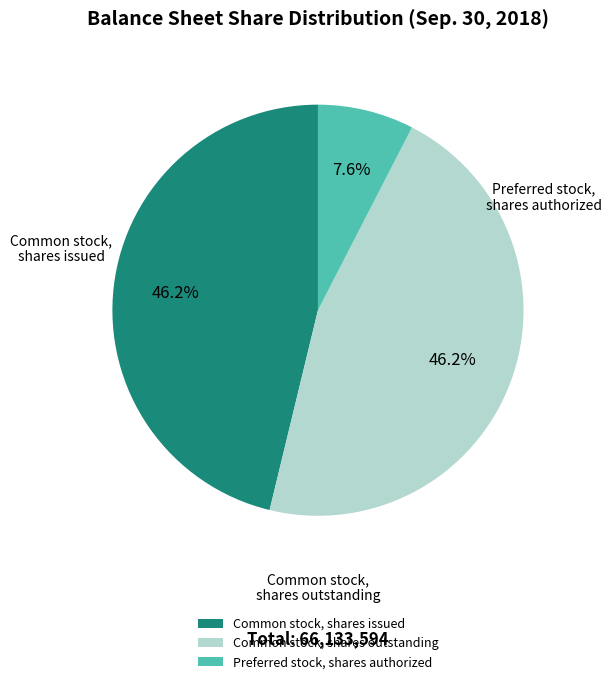

Is it true that Common stock, shares issued is 32% of the pie?

False